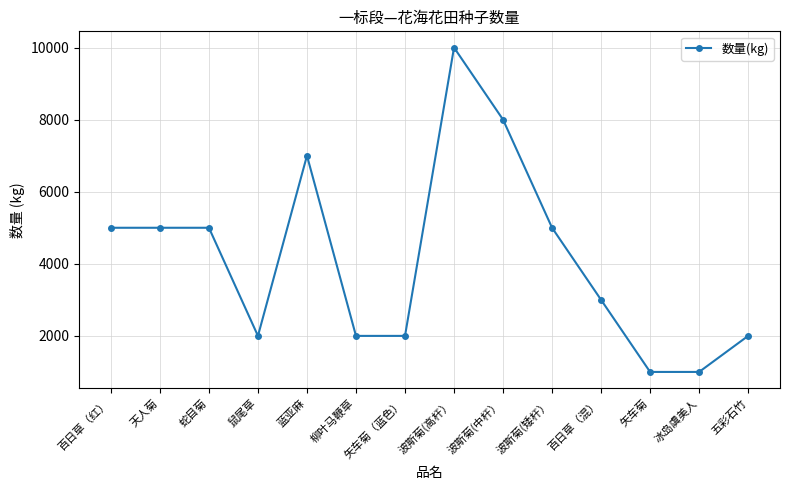

What is the label of the 5th point from the right?

波斯菊(矮杆）